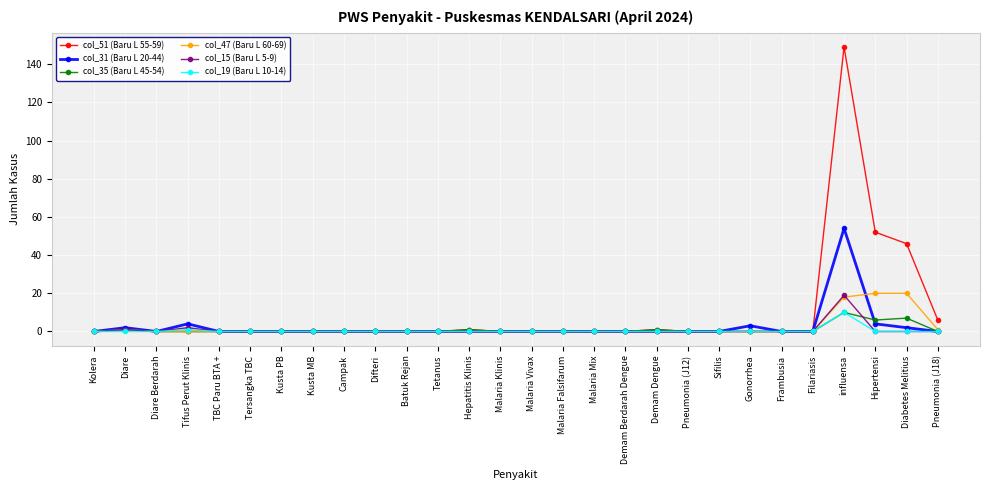

Does the chart have visible grid lines?

Yes